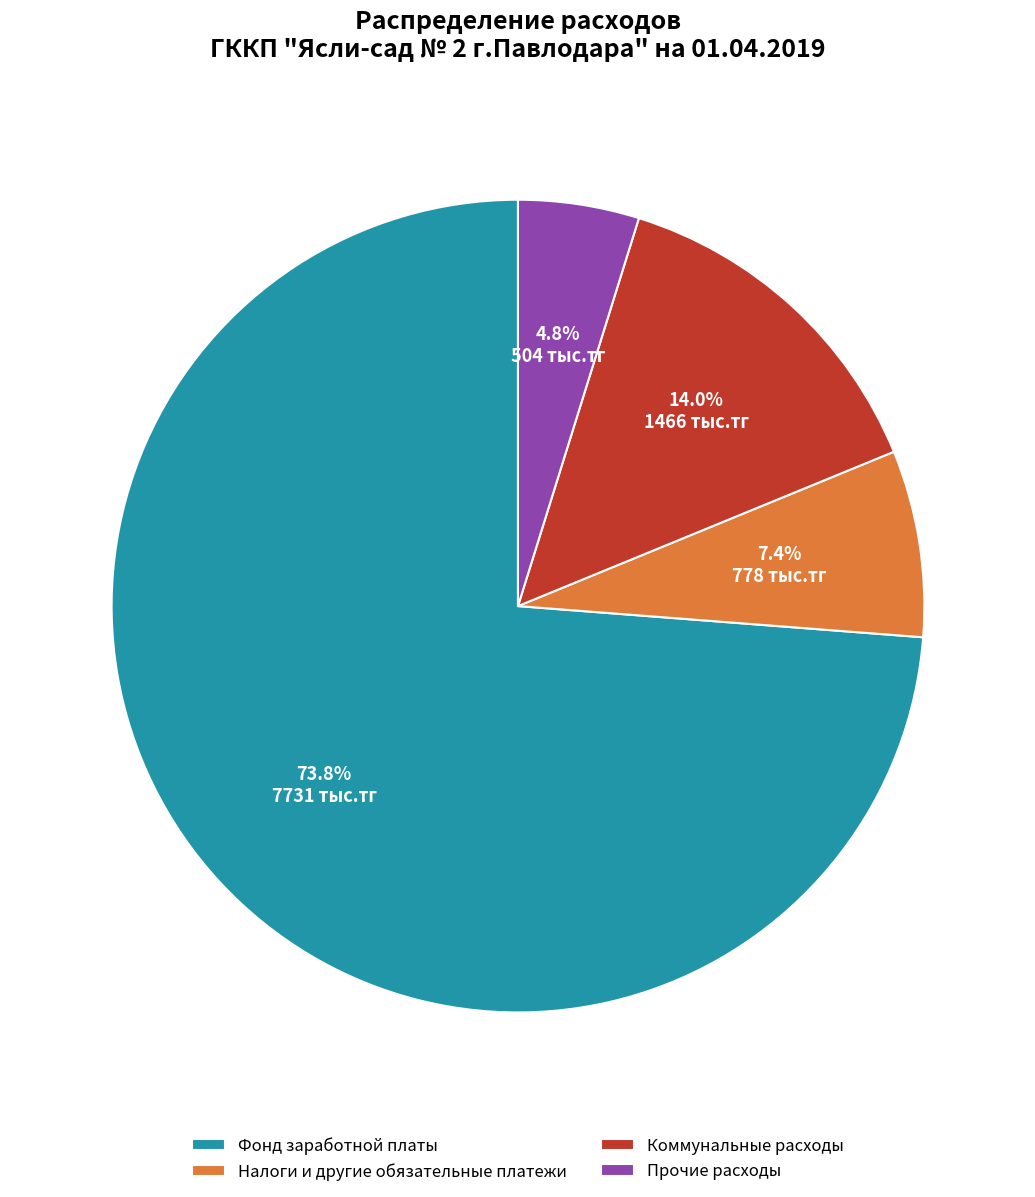

To the nearest percent, what percentage of the pie is Налоги и другие обязательные платежи?

7%